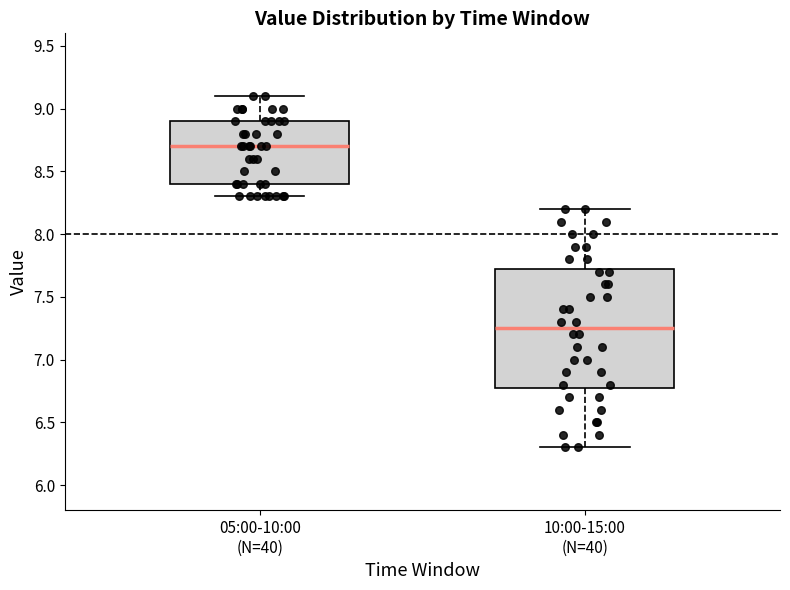

Reading left to right, read every box against the y-axis: the position of its median line, the range the box covers, and the ends of its whiskers. The values are not printed on the chart, so give them approximately, as read against the axis.

05:00-10:00 (N=40): median 8.70, box 8.40 to 8.90, whiskers 8.30 to 9.10
10:00-15:00 (N=40): median 7.25, box 6.80 to 7.75, whiskers 6.30 to 8.20